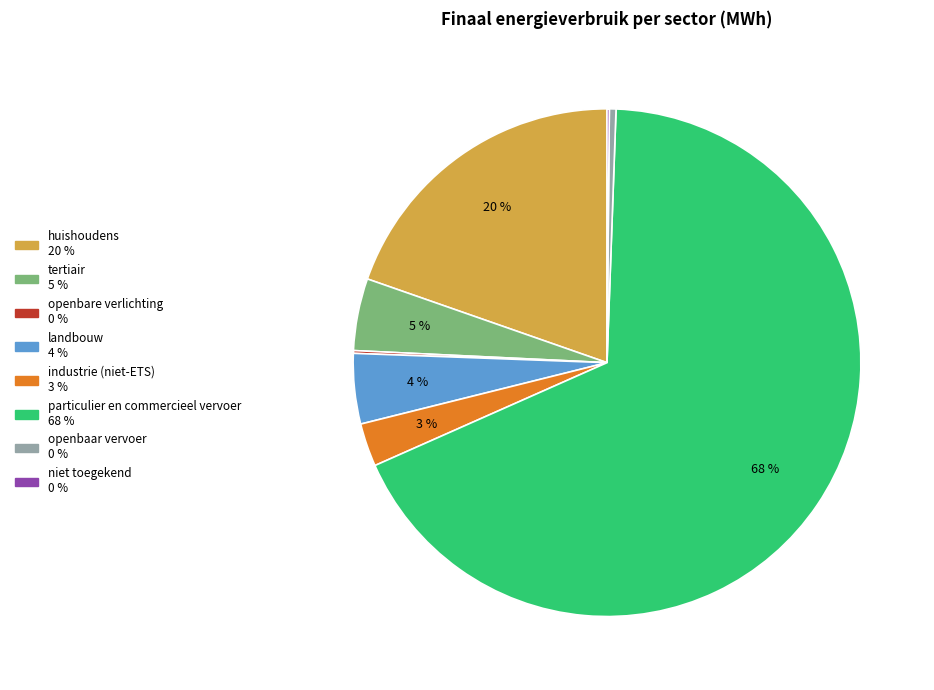

Combined, do particulier en commercieel vervoer and tertiair account for over 50%?

Yes